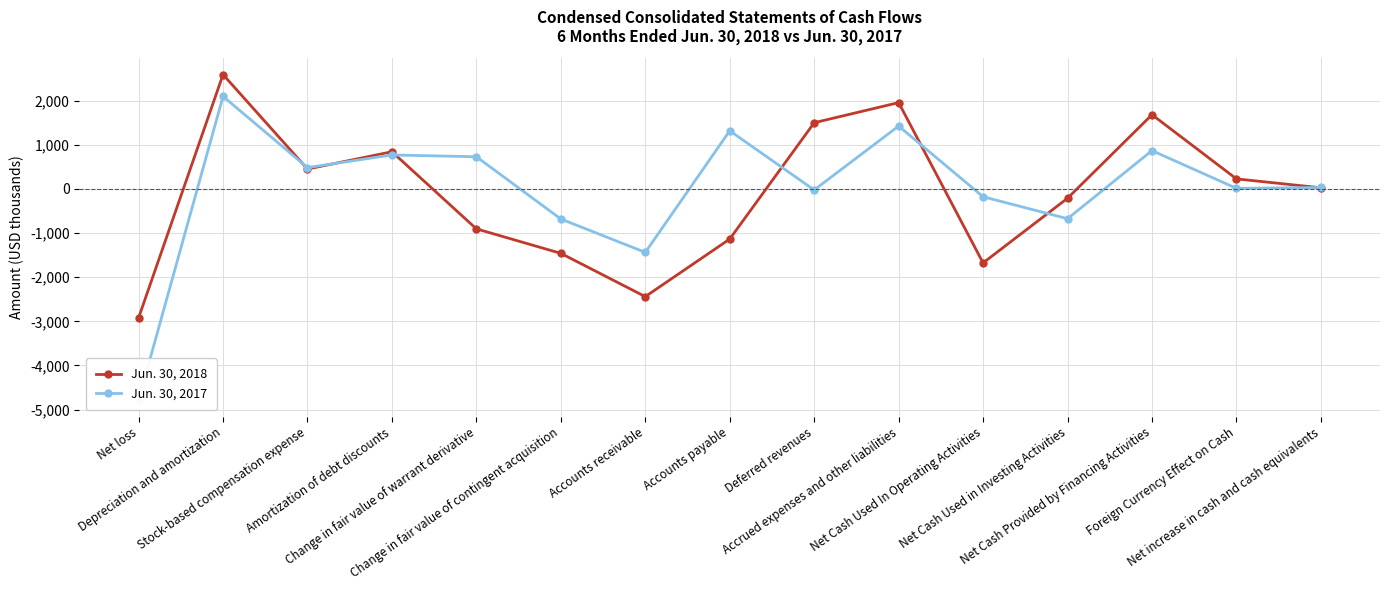

Where is the first local maximum for Jun. 30, 2017?

Depreciation and amortization